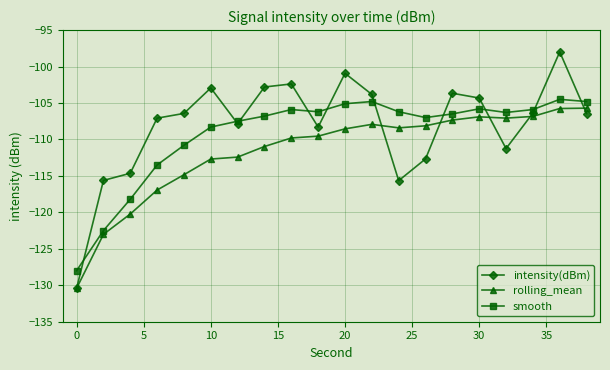

What is the difference between the maximum and minimum values in the rolling_mean series?

24.7